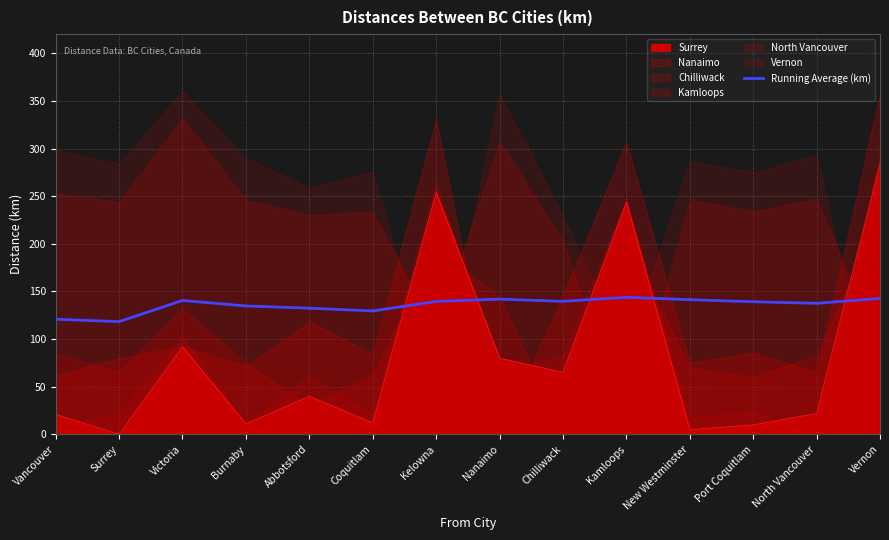

How many data points are less than 139?

6